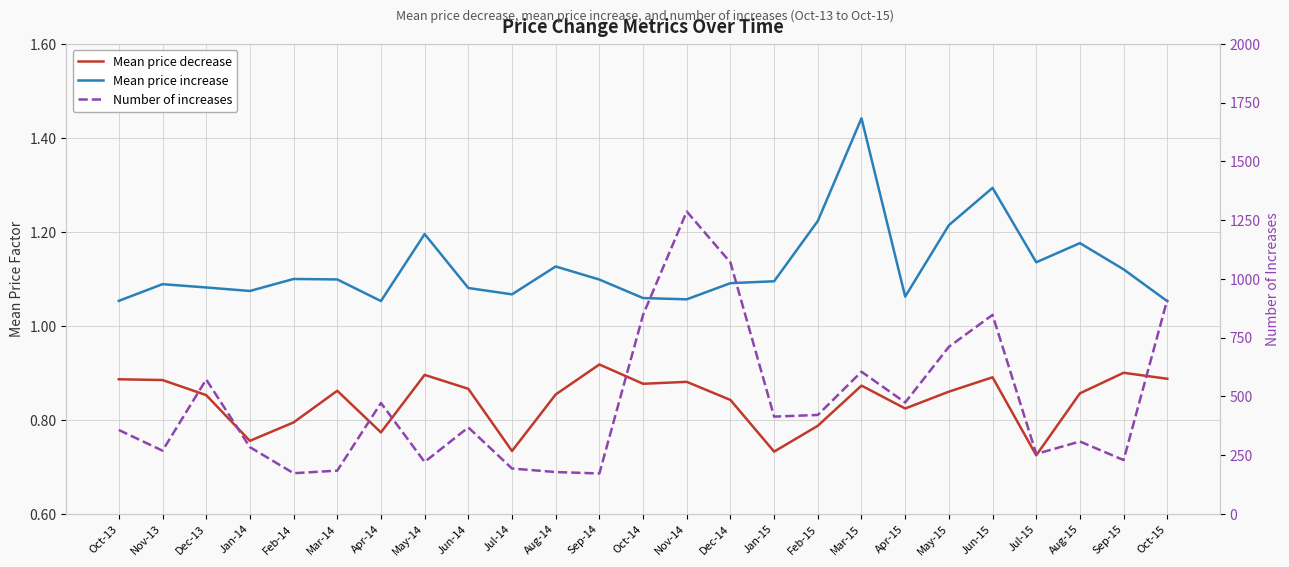

In Mean price decrease, how many points are higher than both neighbors (excluding endpoints)?

7